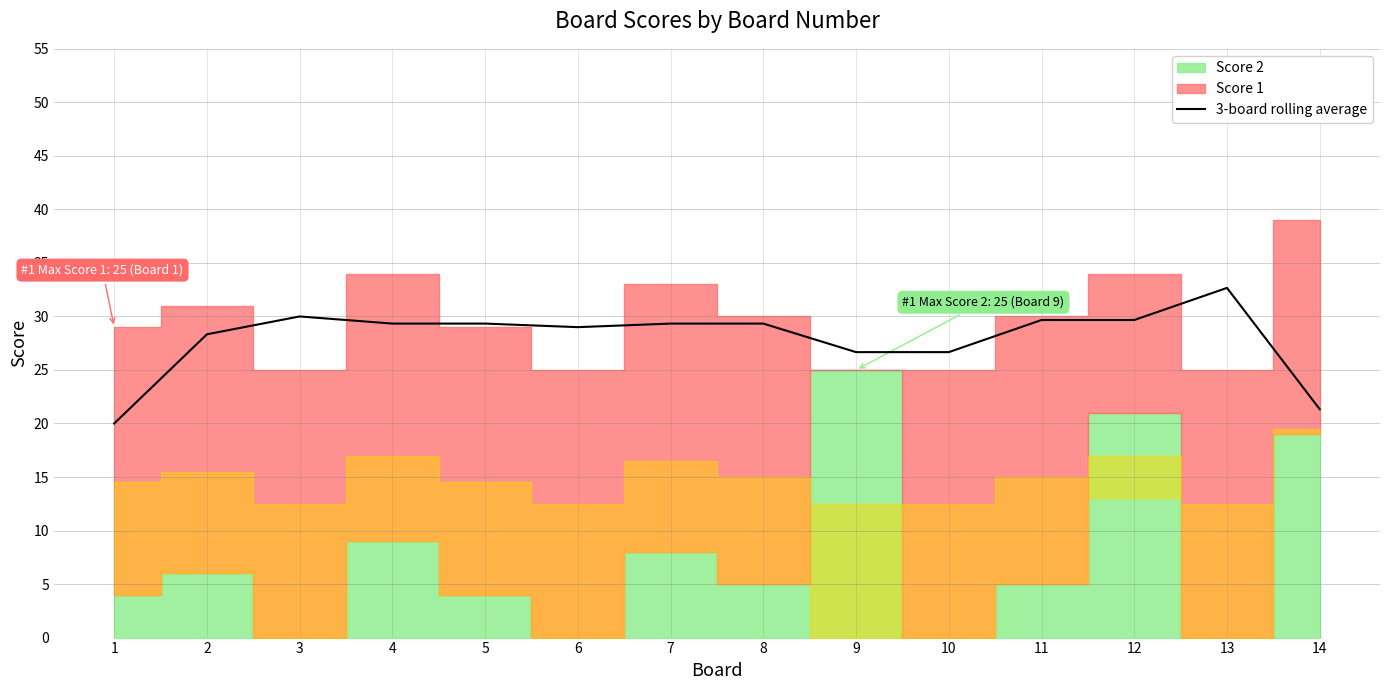

What is the change in value from 6 to 13?

+3.7